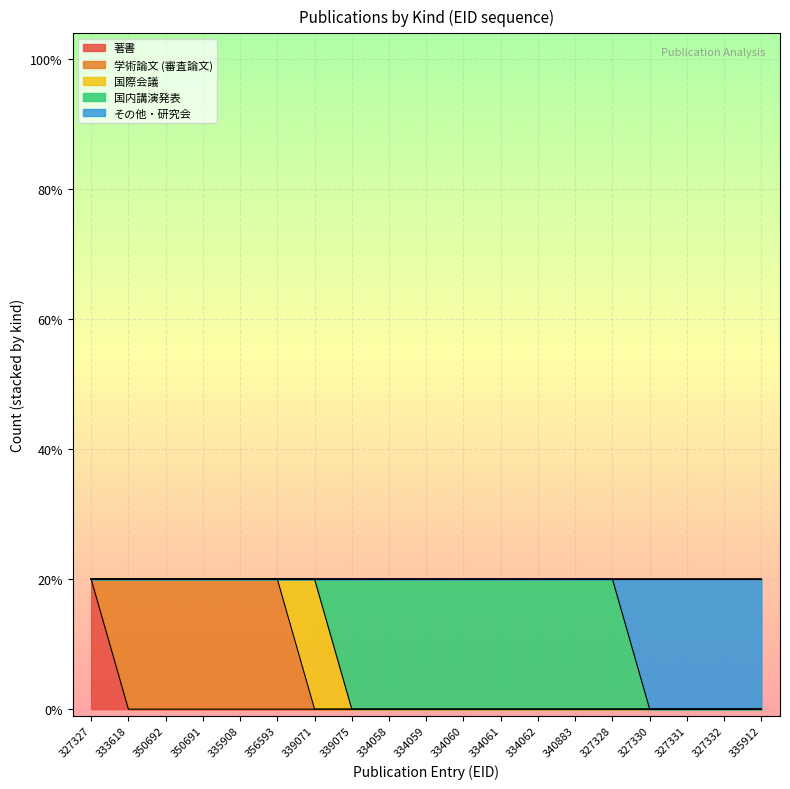

How many intersections are there between 国内講演発表 and 国際会議?

1